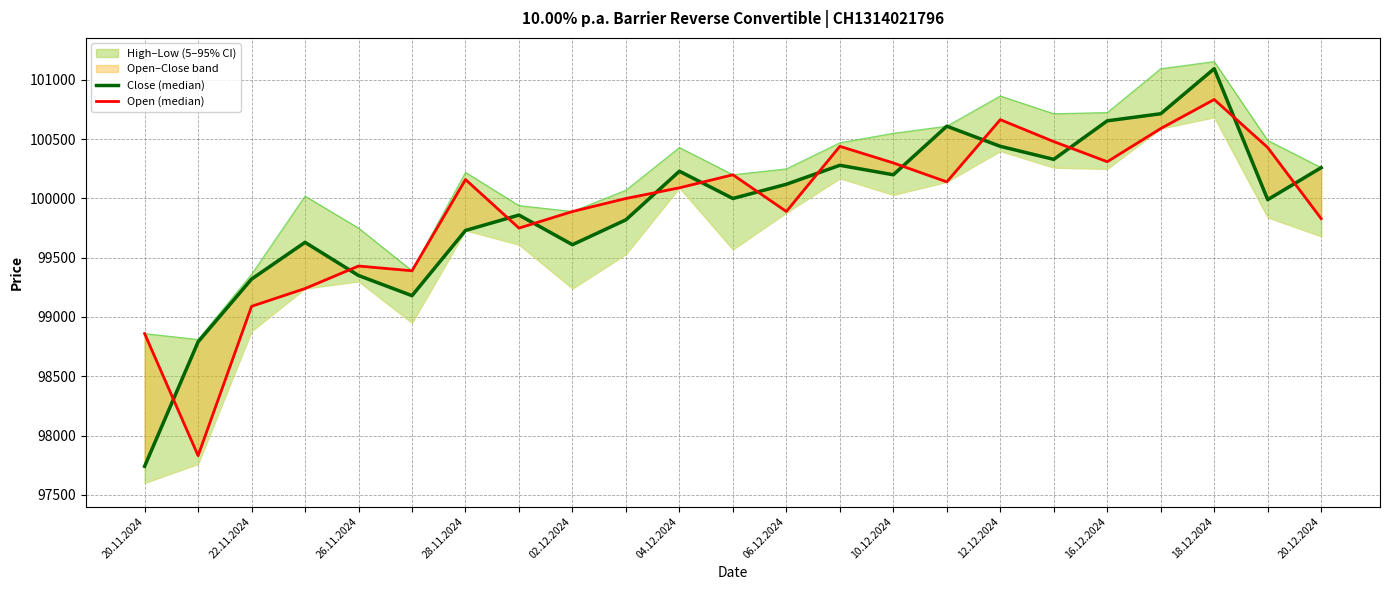

Which series has the largest total across all categories?

Close (median)